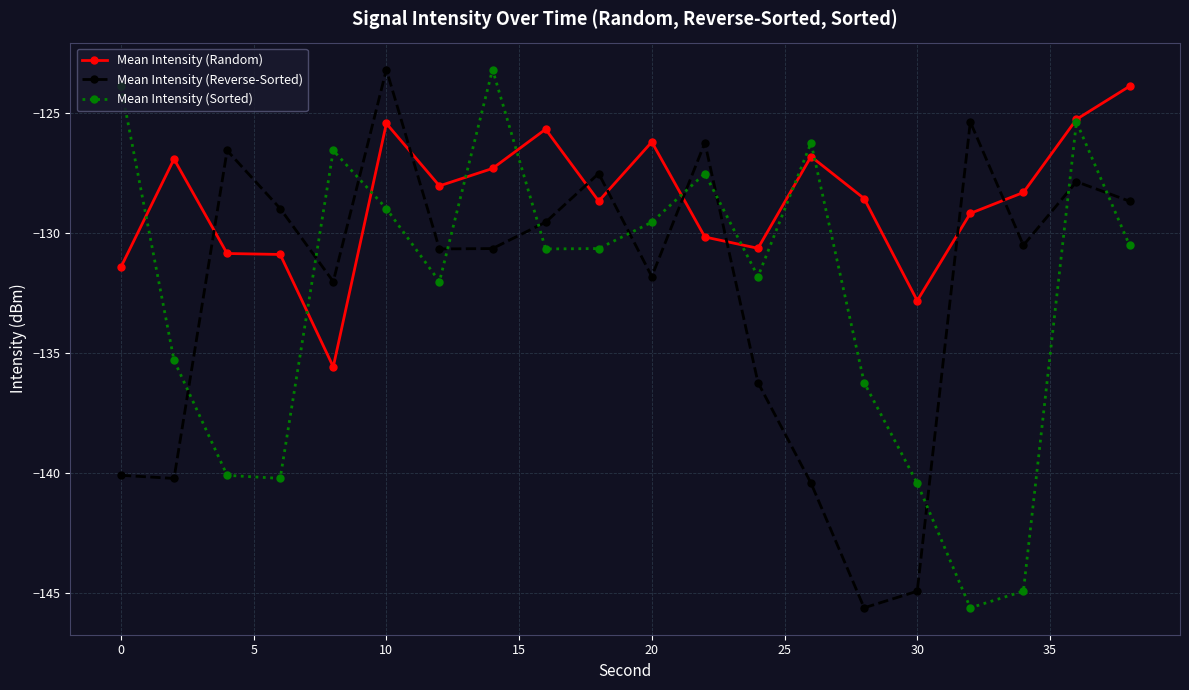

At how many categories does at least one series exceed -143?

20